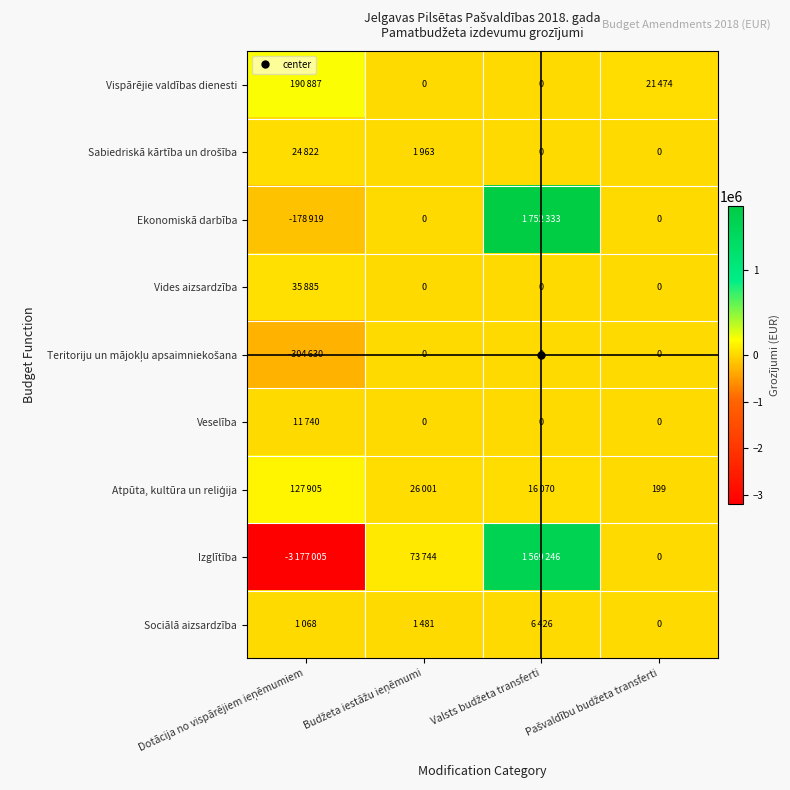

At which label does Izglītība first exceed 73744?

Valsts budžeta transferti